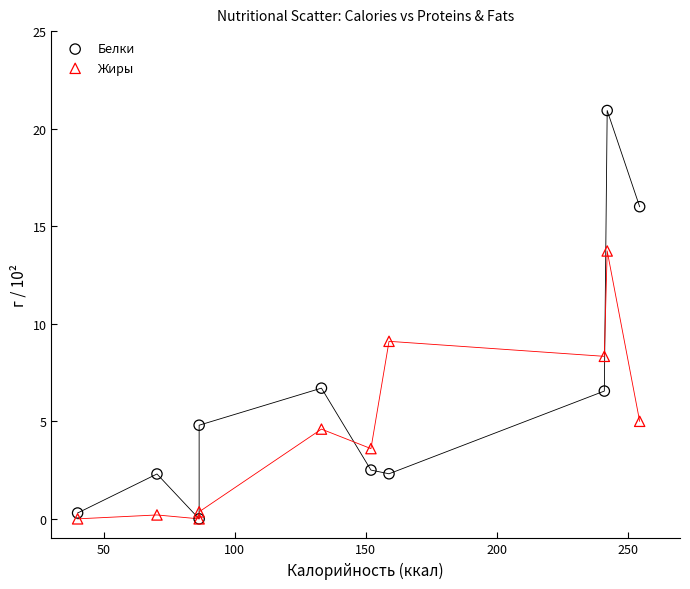

Across all series, what Y value is closest to 10?

9.1